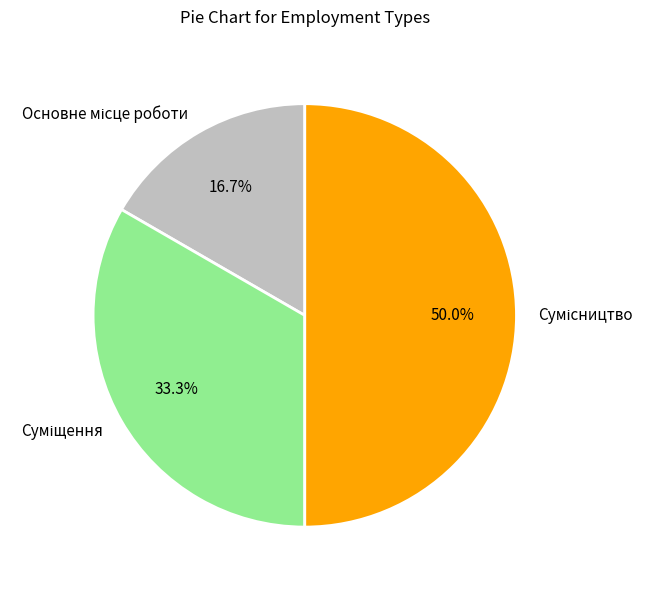

How many segments does this pie chart have?

3